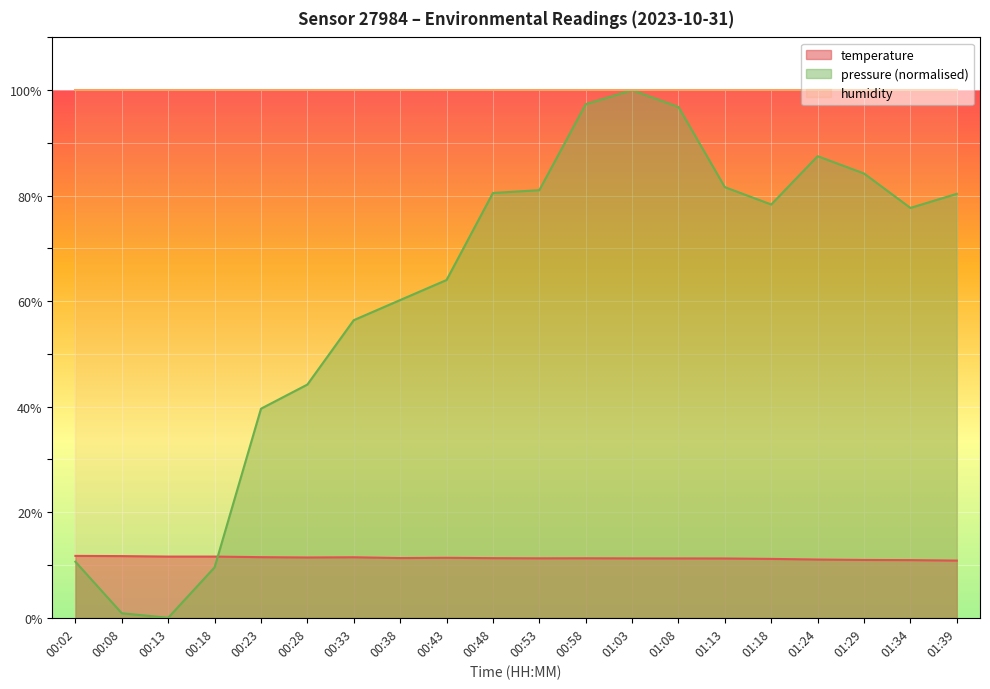

At 01:24, list the series in order from largest to smallest.

humidity, pressure (normalised), temperature